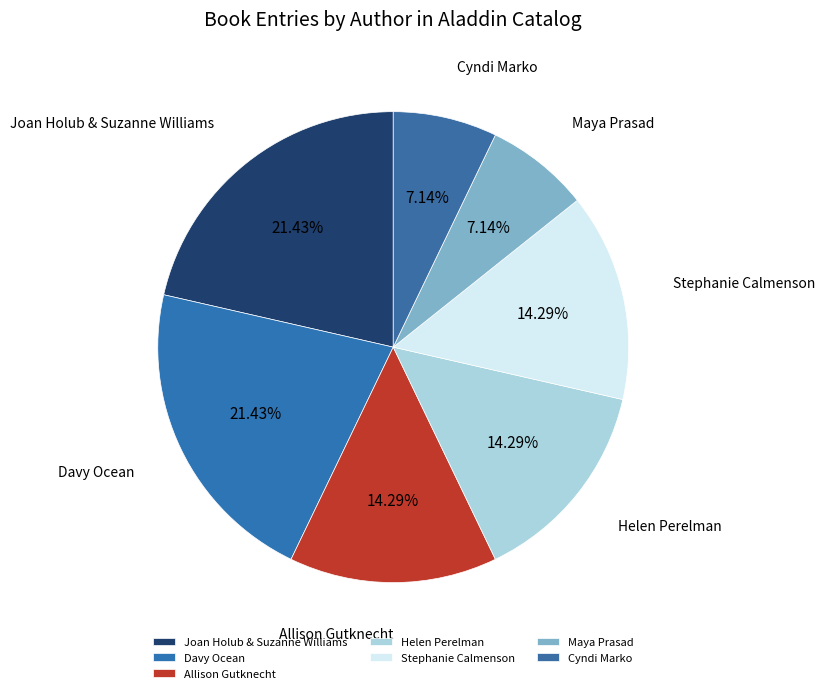

What percentage is NOT represented by Joan Holub & Suzanne Williams?

78.6%